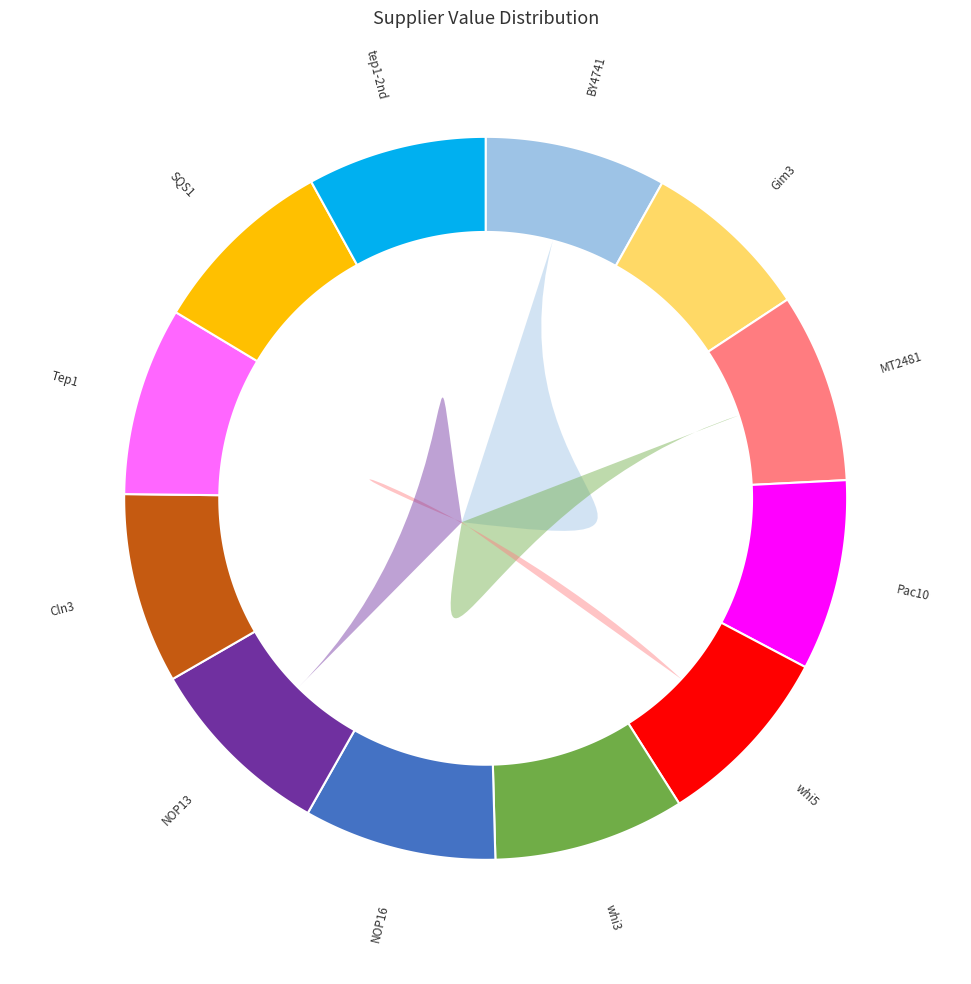

How many segments does this pie chart have?

12